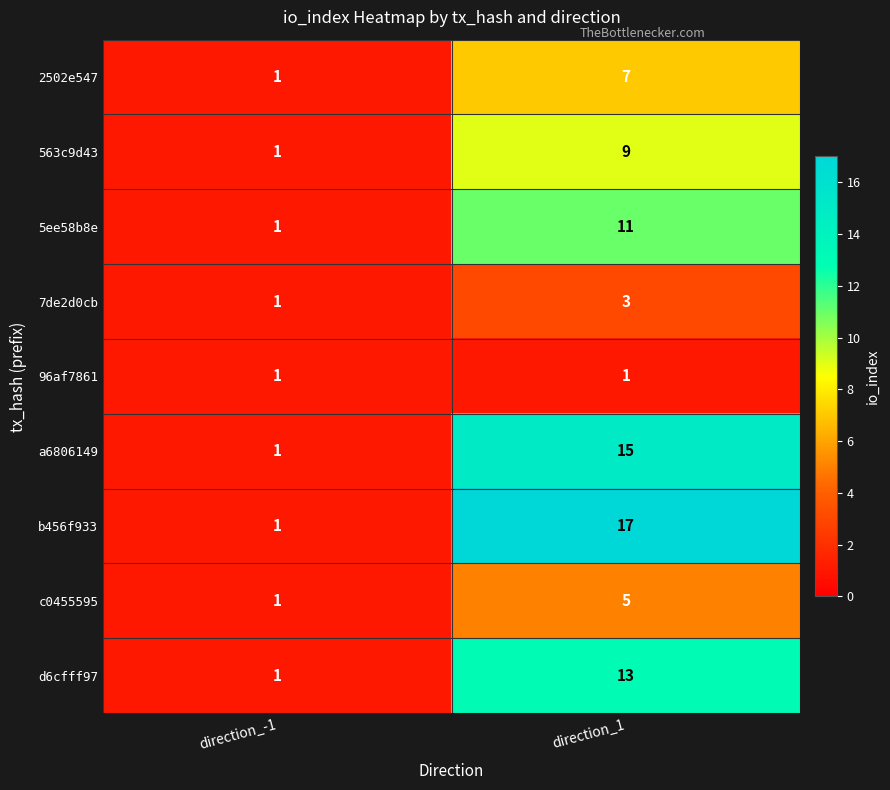

Read the c0455595 value at direction_1.

5